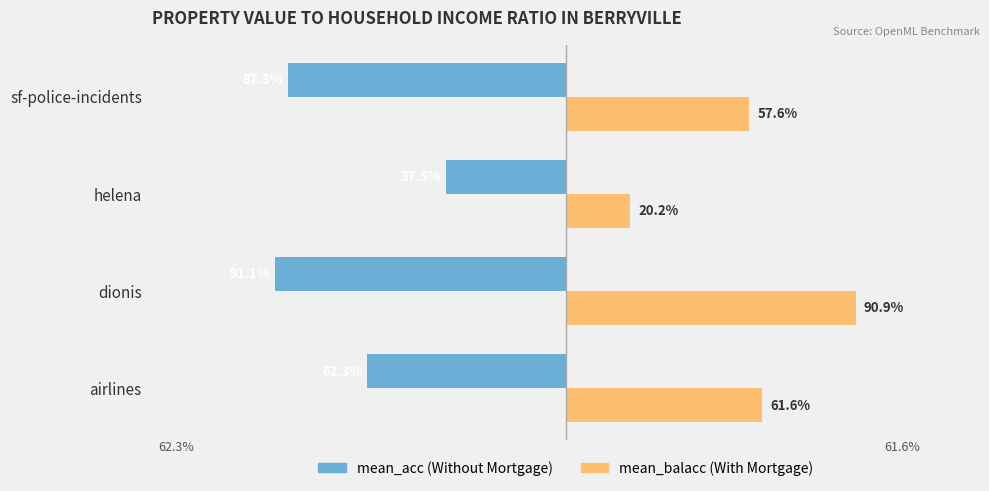

Are the bars grouped side by side (vs. stacked)?

Yes